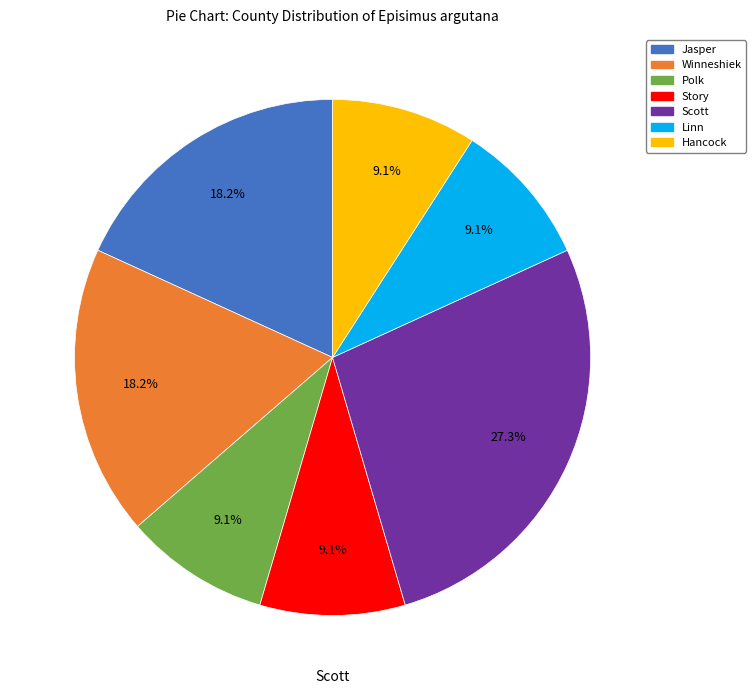

Which has a higher value, Winneshiek or Scott?

Scott